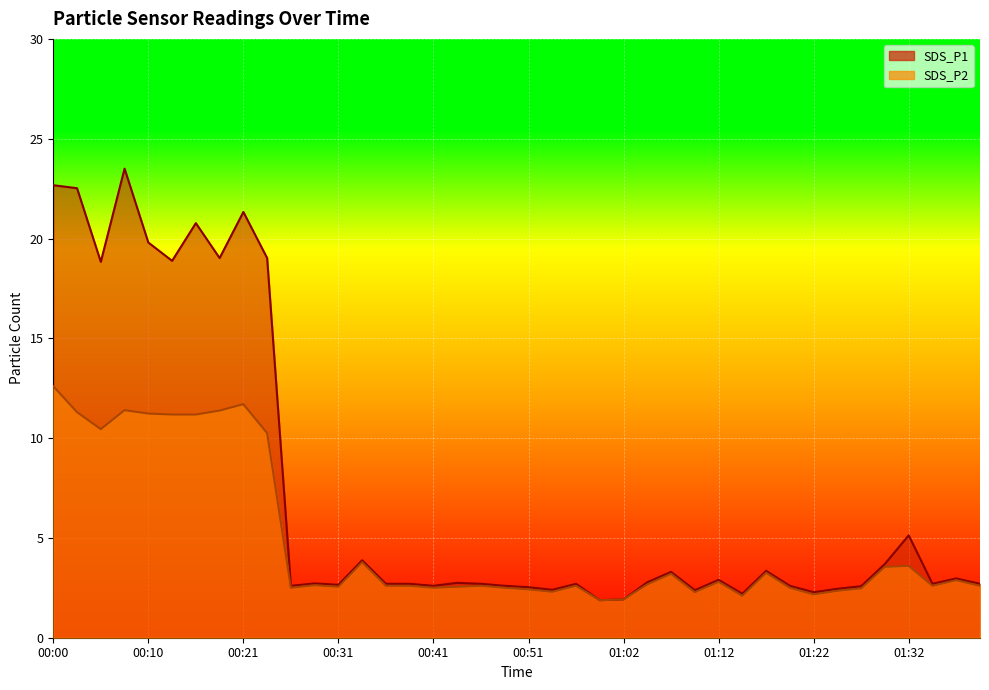

How many lines are shown in the chart?

2